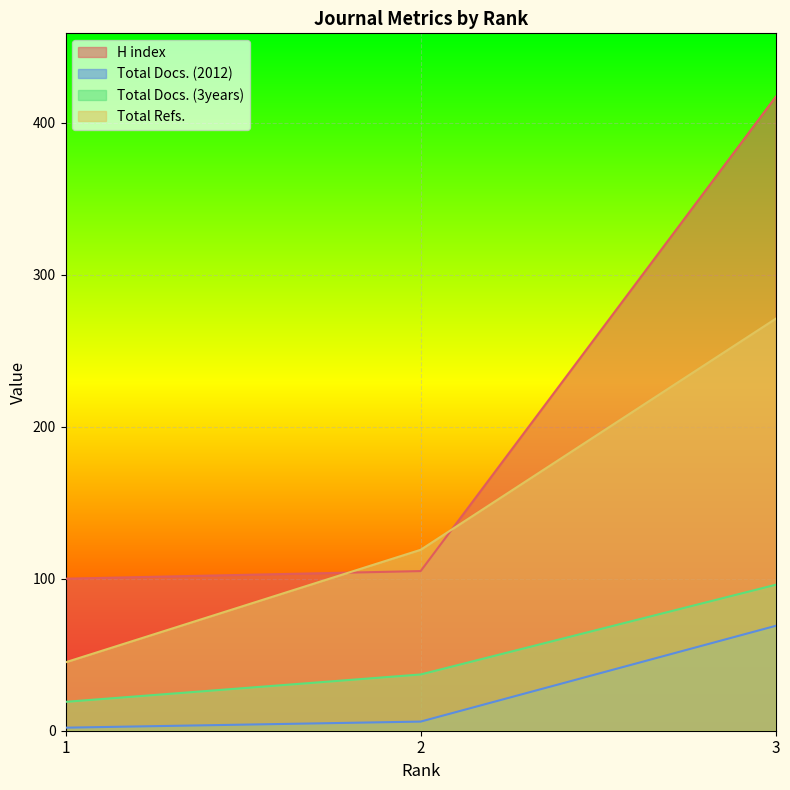

What is the difference between the Total Docs. (2012) values at 1 and 3?

67